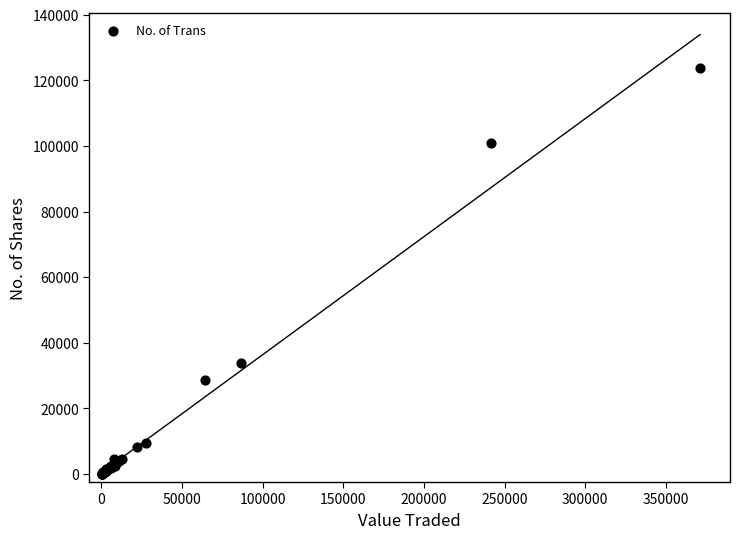

What Y value in the scatter plot is closest to 61881?

33935